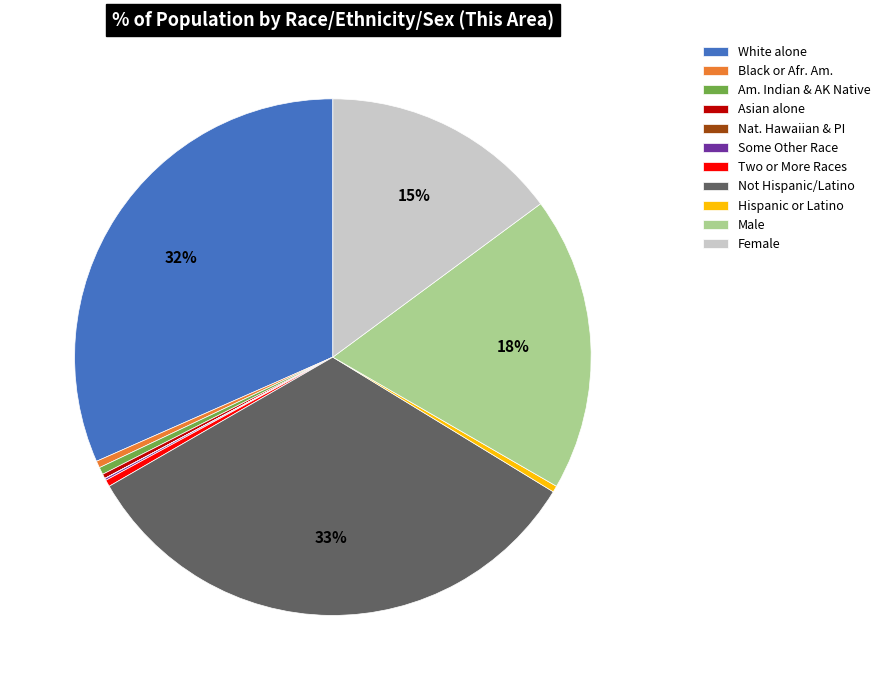

What percentage is the Male slice, to the nearest percent?

18%